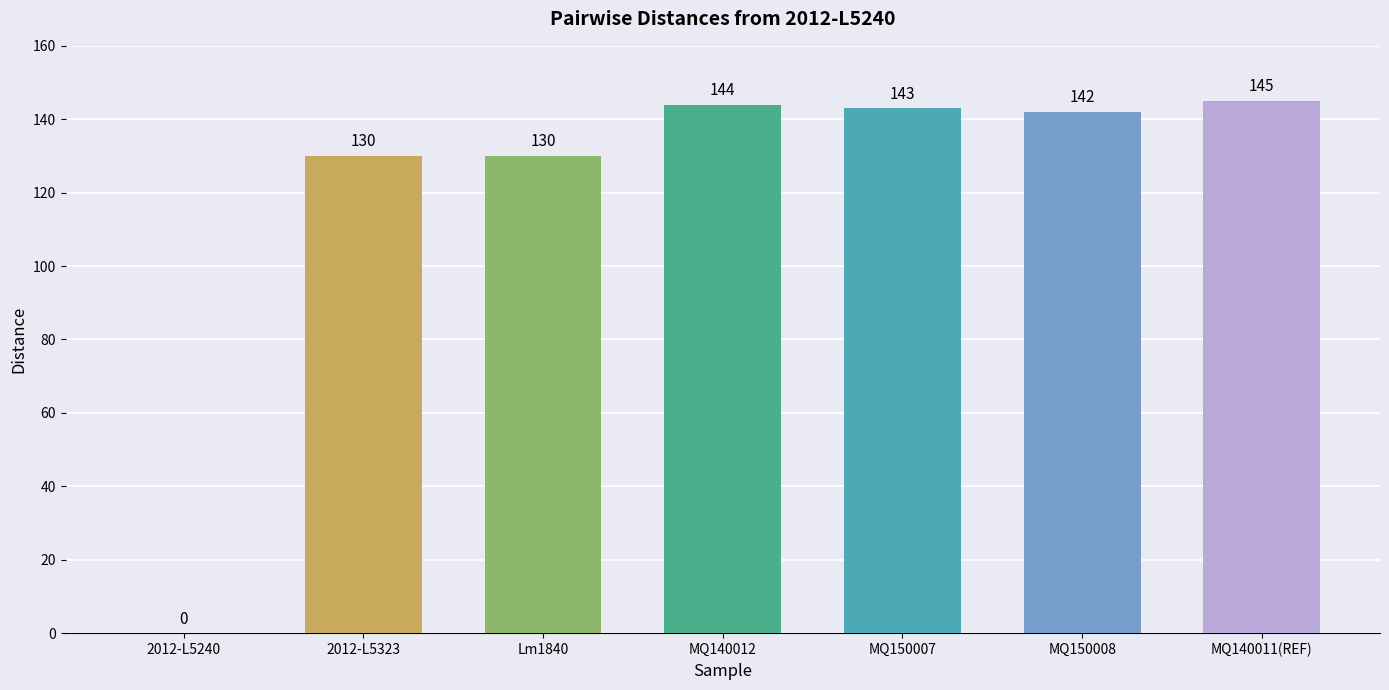

How many data points does each series have?

7